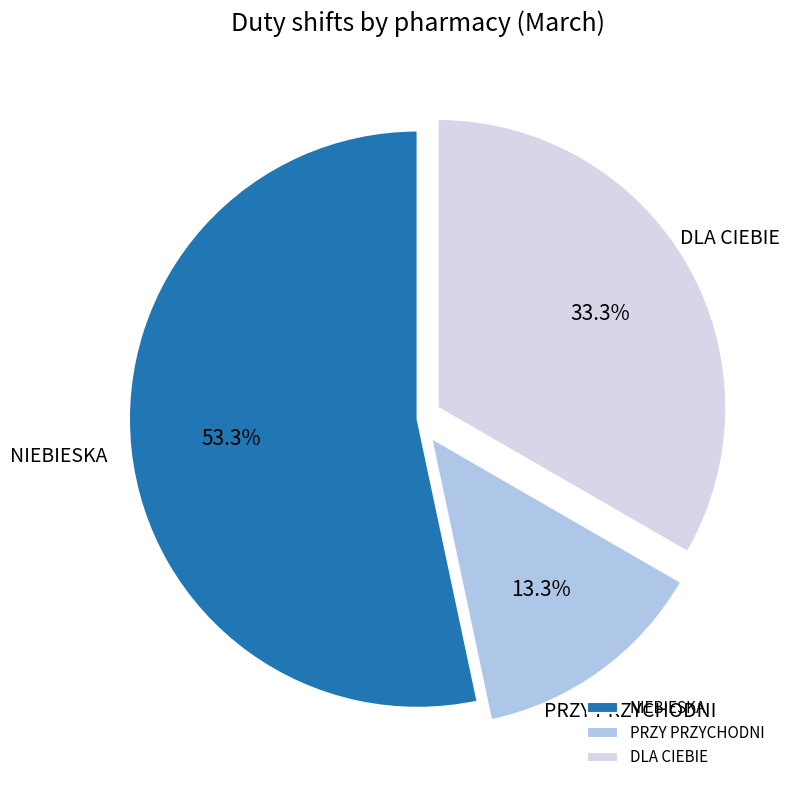

True or false: DLA CIEBIE accounts for 22% of the total.

False